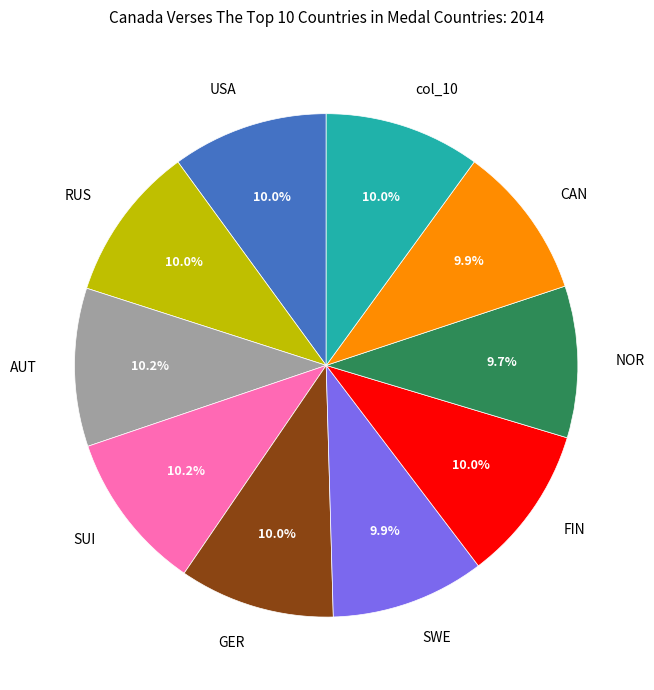

What is the ratio of the value at RUS to the value at SUI?

1.0